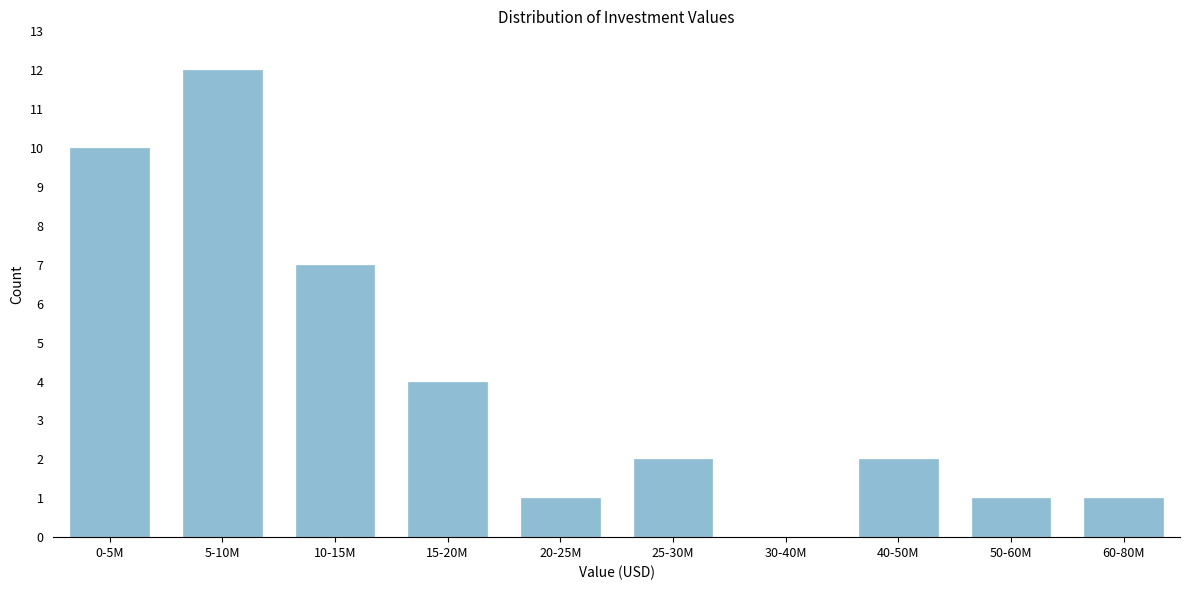

Reading right to left, list all the values displayed in this chart.

60-80M=1	50-60M=1	40-50M=2	30-40M=0	25-30M=2	20-25M=1	15-20M=4	10-15M=7	5-10M=12	0-5M=10